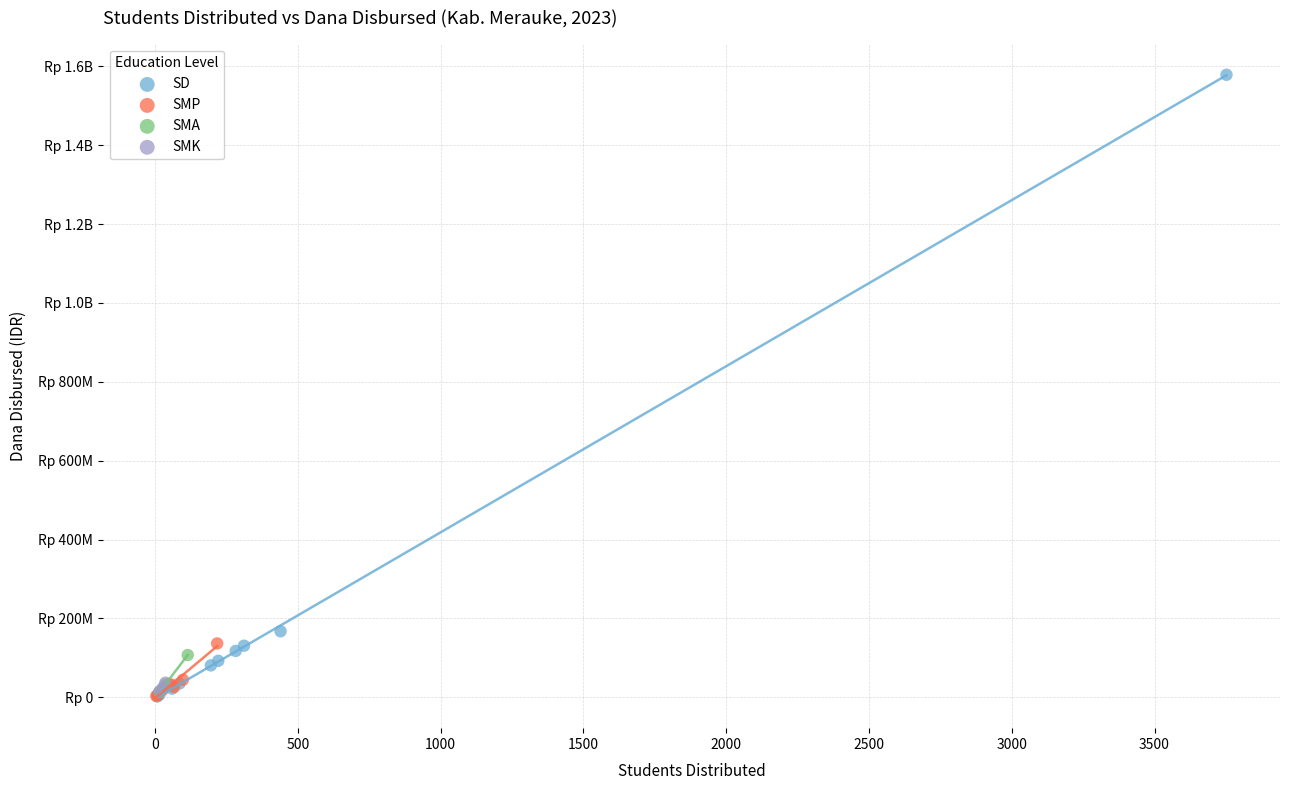

What are all the series names shown in the legend?

SD, SMP, SMA, SMK